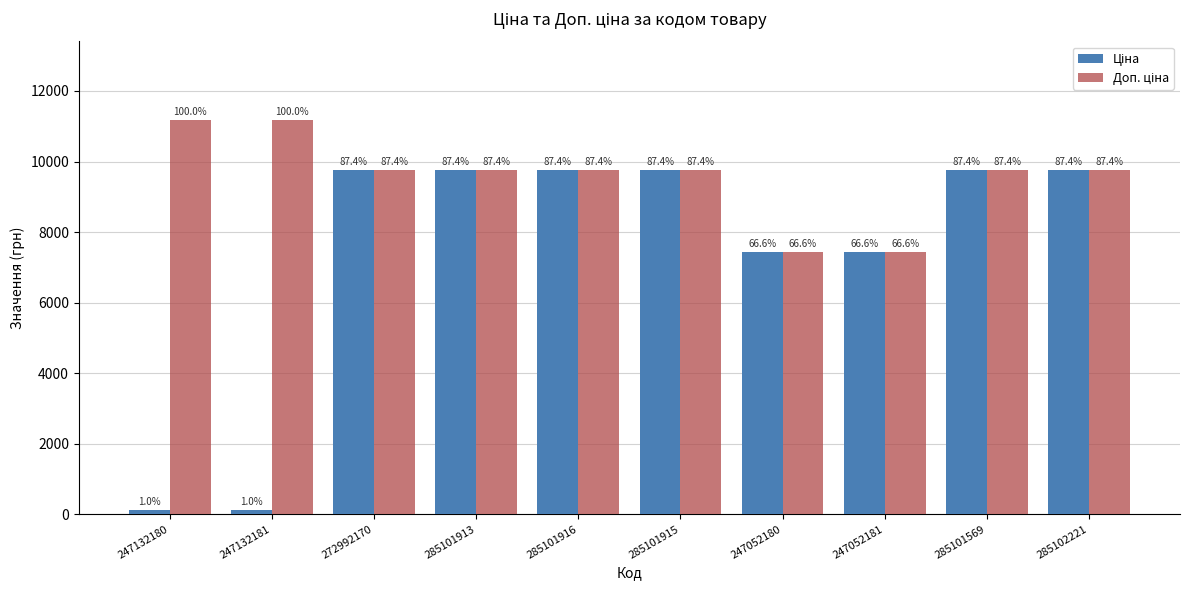

How many bars are there in total?

20